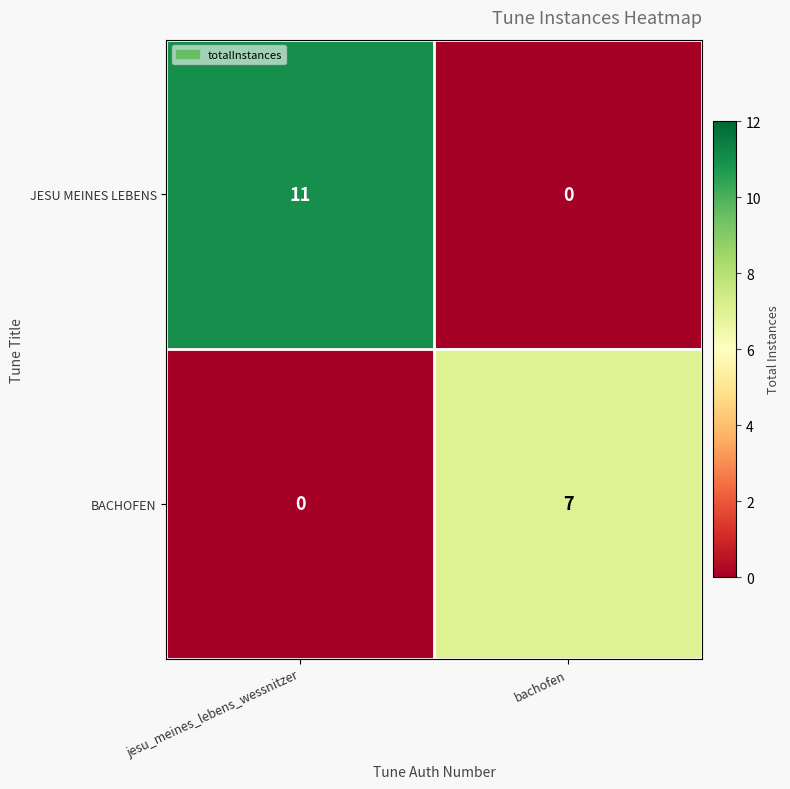

Which category has the highest value across all series?

jesu_meines_lebens_wessnitzer